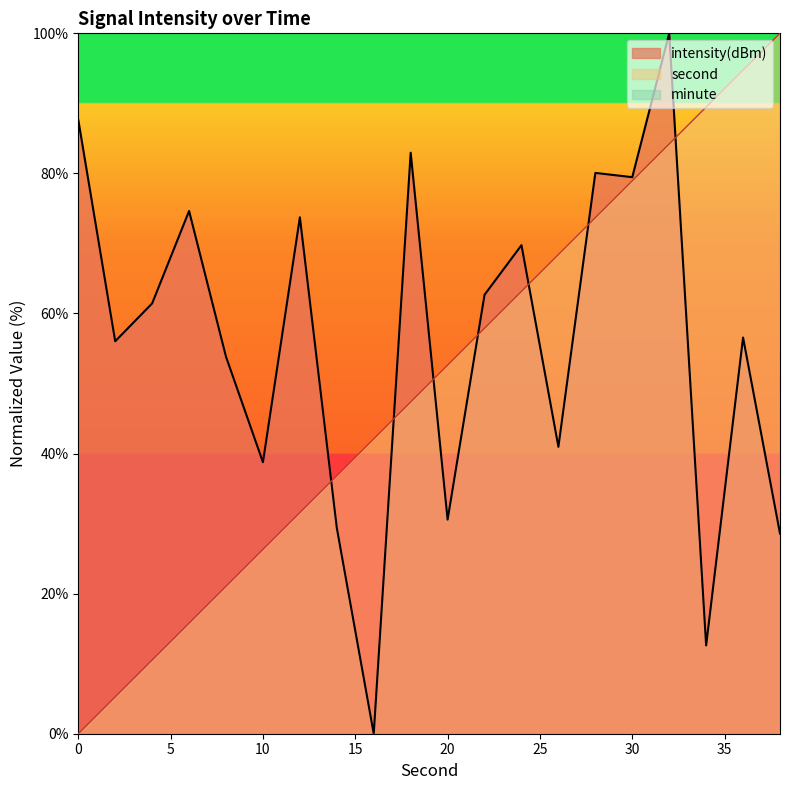

True or false: intensity has a value of 37.4 at 18.

False